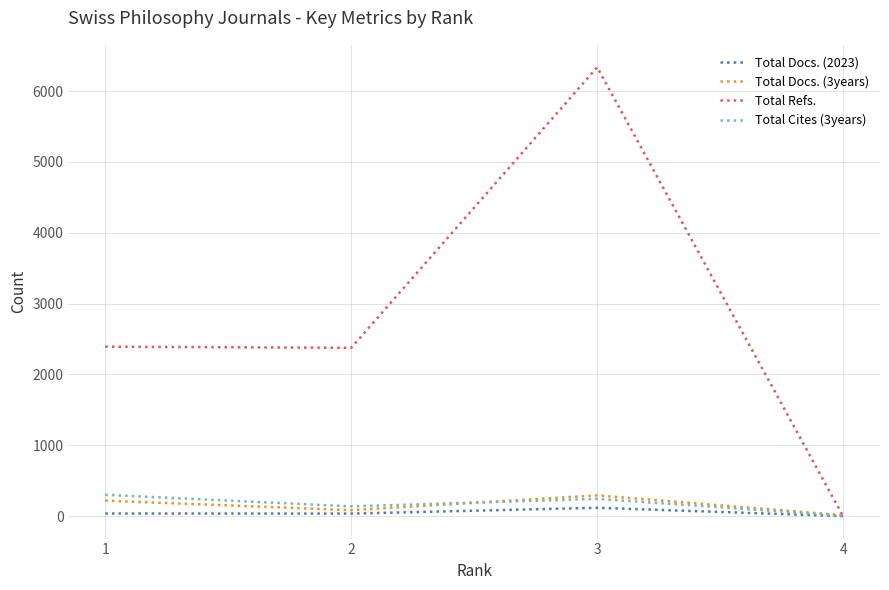

Which series has the widest spread of values?

Total Refs.